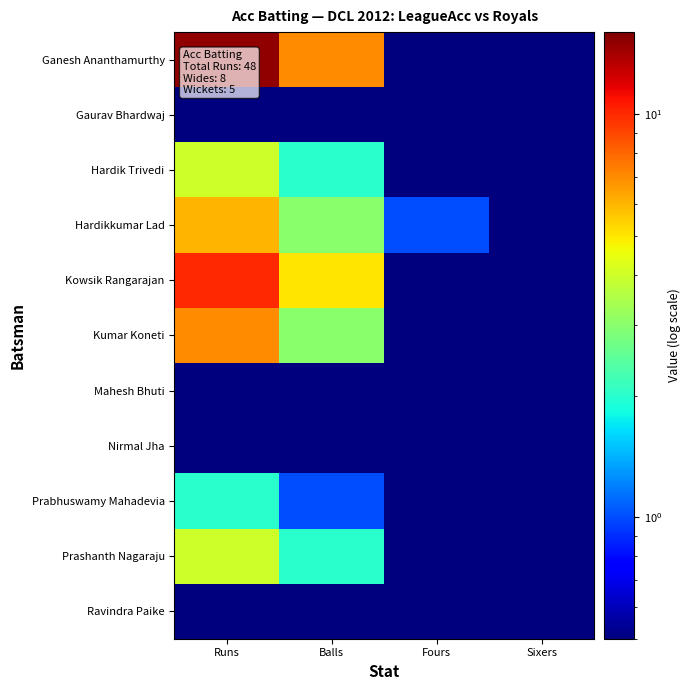

Reading left to right, extract all data points from this chart.

Ganesh Ananthamurthy: Runs=15.0	Balls=7.0	Fours=0.1	Sixers=0.1
Gaurav Bhardwaj: Runs=0.1	Balls=0.1	Fours=0.1	Sixers=0.1
Hardik Trivedi: Runs=4.0	Balls=2.0	Fours=0.1	Sixers=0.1
Hardikkumar Lad: Runs=6.0	Balls=3.0	Fours=1.0	Sixers=0.1
Kowsik Rangarajan: Runs=10.0	Balls=5.0	Fours=0.1	Sixers=0.1
Kumar Koneti: Runs=7.0	Balls=3.0	Fours=0.1	Sixers=0.1
Mahesh Bhuti: Runs=0.1	Balls=0.1	Fours=0.1	Sixers=0.1
Nirmal Jha: Runs=0.1	Balls=0.1	Fours=0.1	Sixers=0.1
Prabhuswamy Mahadevia: Runs=2.0	Balls=1.0	Fours=0.1	Sixers=0.1
Prashanth Nagaraju: Runs=4.0	Balls=2.0	Fours=0.1	Sixers=0.1
Ravindra Paike: Runs=0.1	Balls=0.1	Fours=0.1	Sixers=0.1